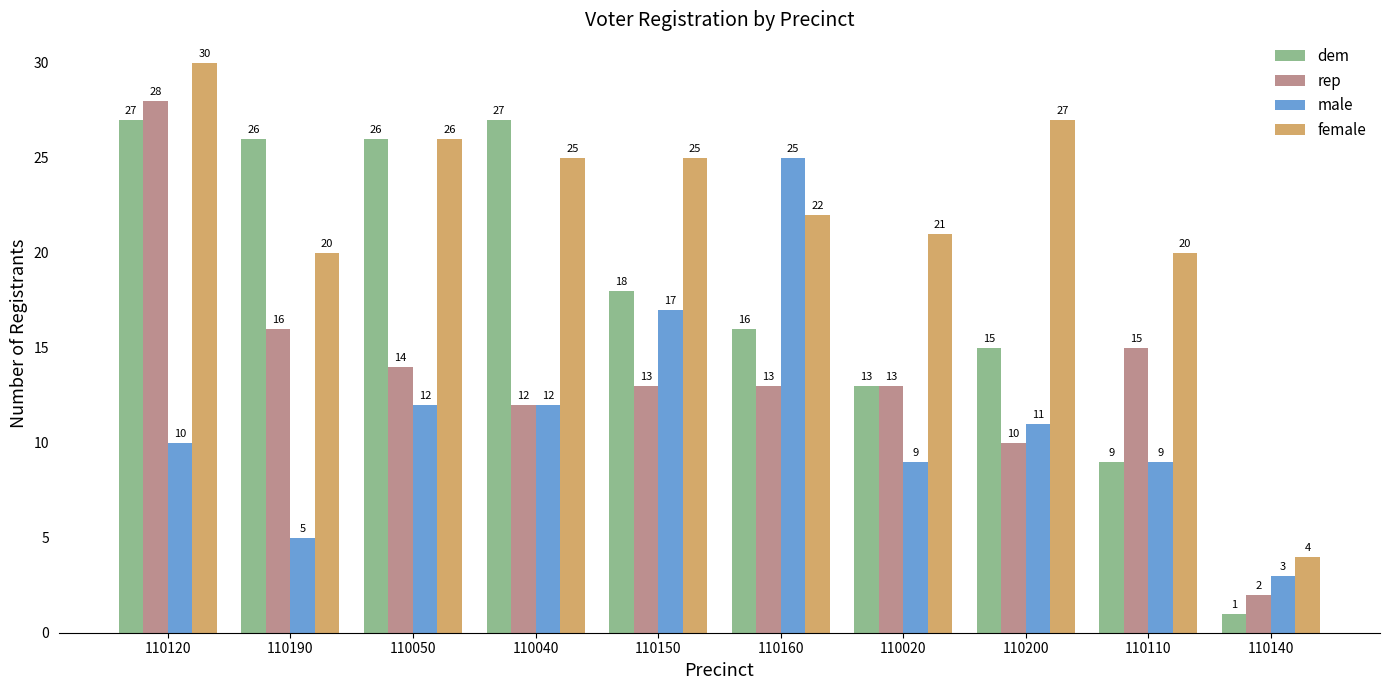

What is the lowest value of the rep series?

2